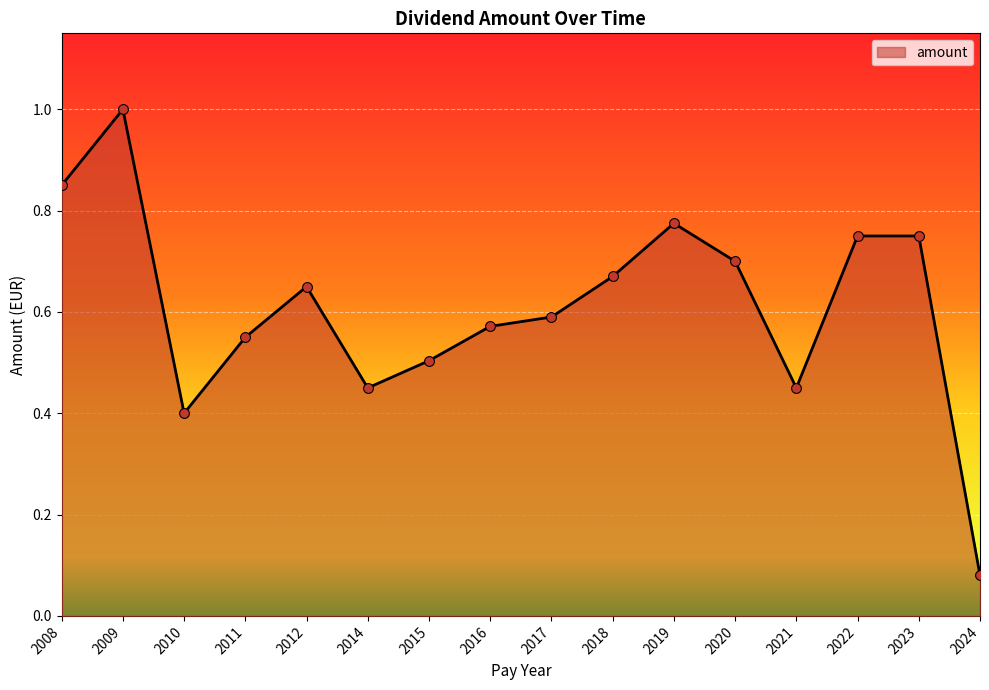

What is the change in value from 2021 to 2024?

-0.4